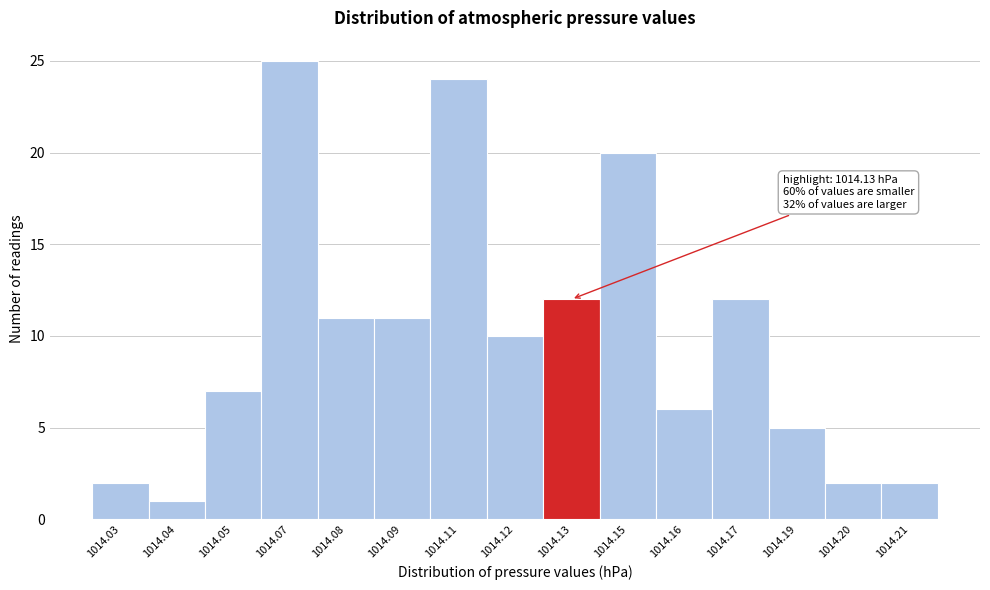

Reading left to right, what are all the values shown in this chart?

2	1	7	25	11	11	24	10	12	20	6	12	5	2	2